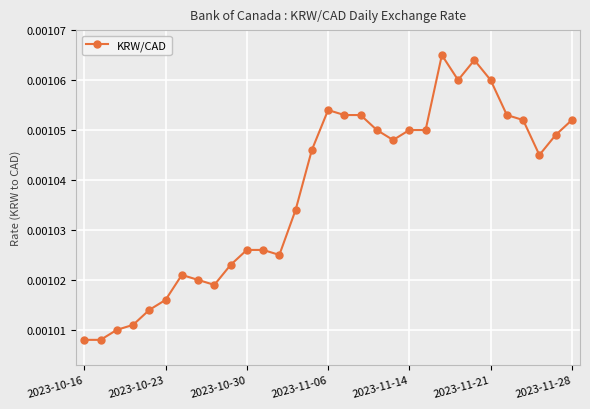

How many distinct data groups are displayed?

1